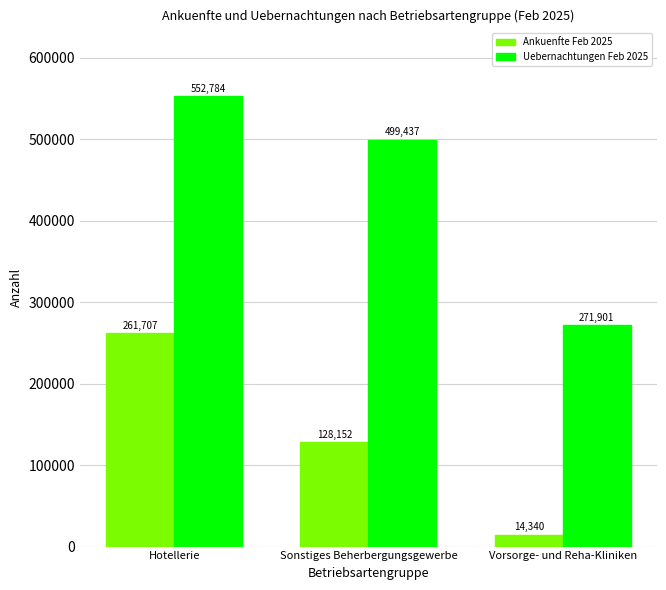

What is the label of the 2nd bar from the right?

Sonstiges Beherbergungsgewerbe